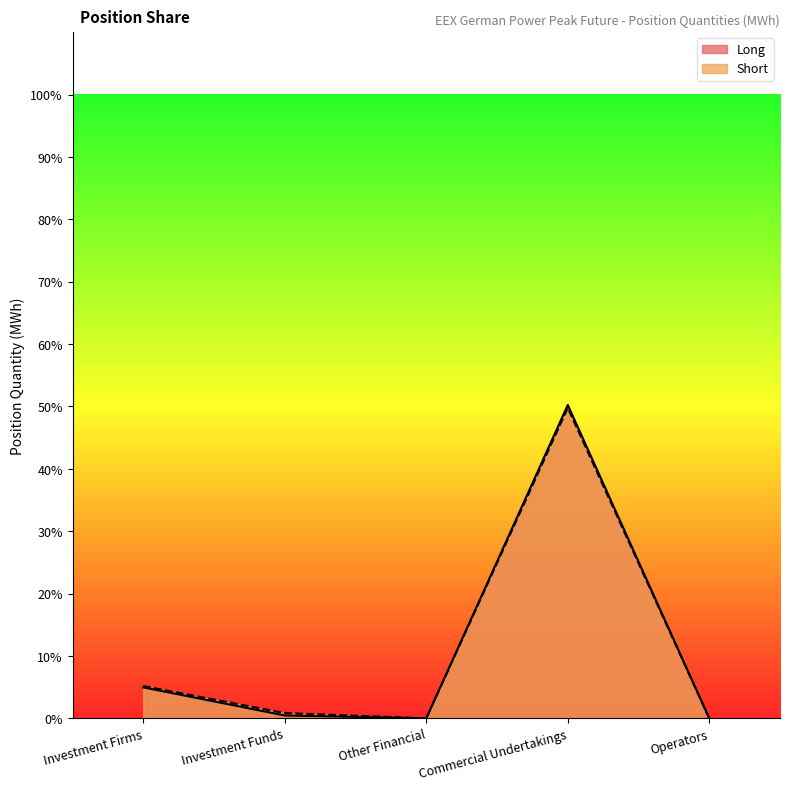

True or false: Long and Short cross at least once.

False